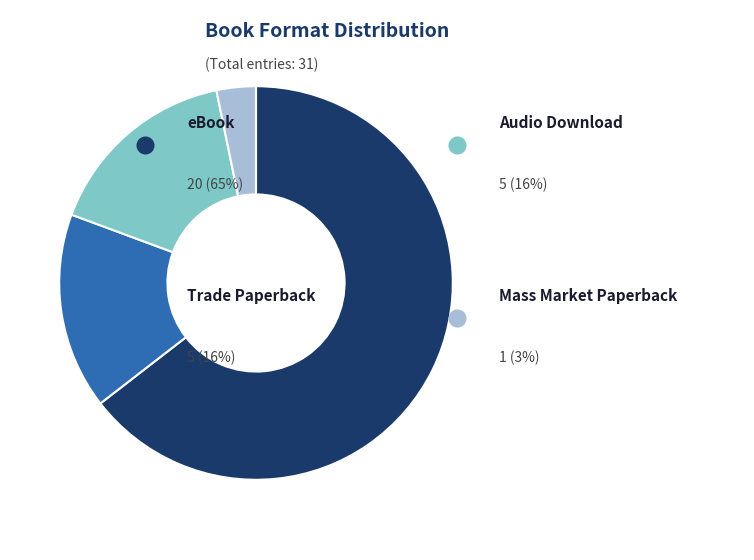

How many slices are in this pie chart?

4